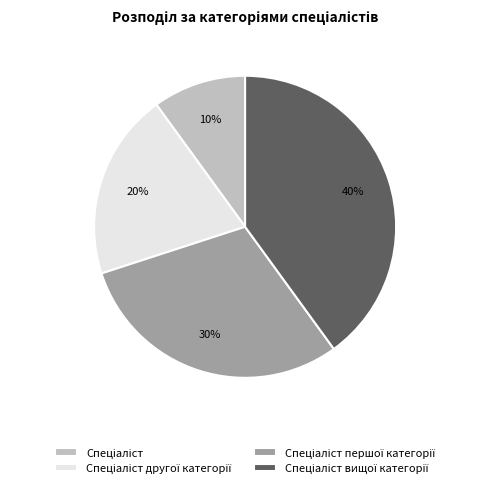

Is there a majority slice in this chart?

No